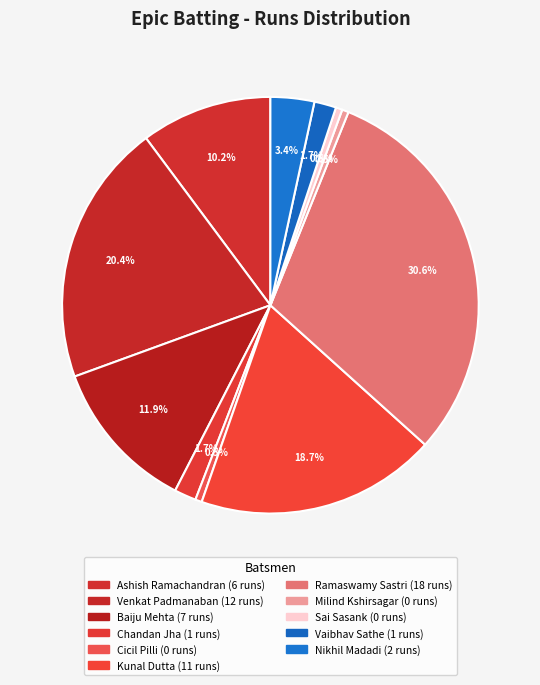

True or false: Milind Kshirsagar accounts for 8% of the total.

False